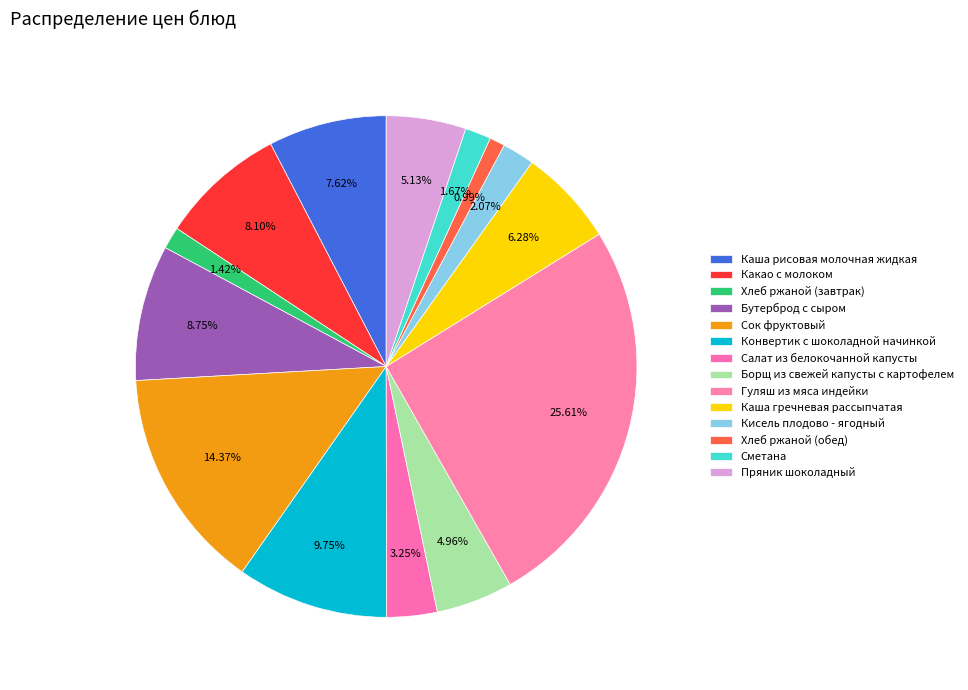

What is the ratio of the value at Салат из белокочанной капусты to the value at Каша рисовая молочная жидкая?

0.4